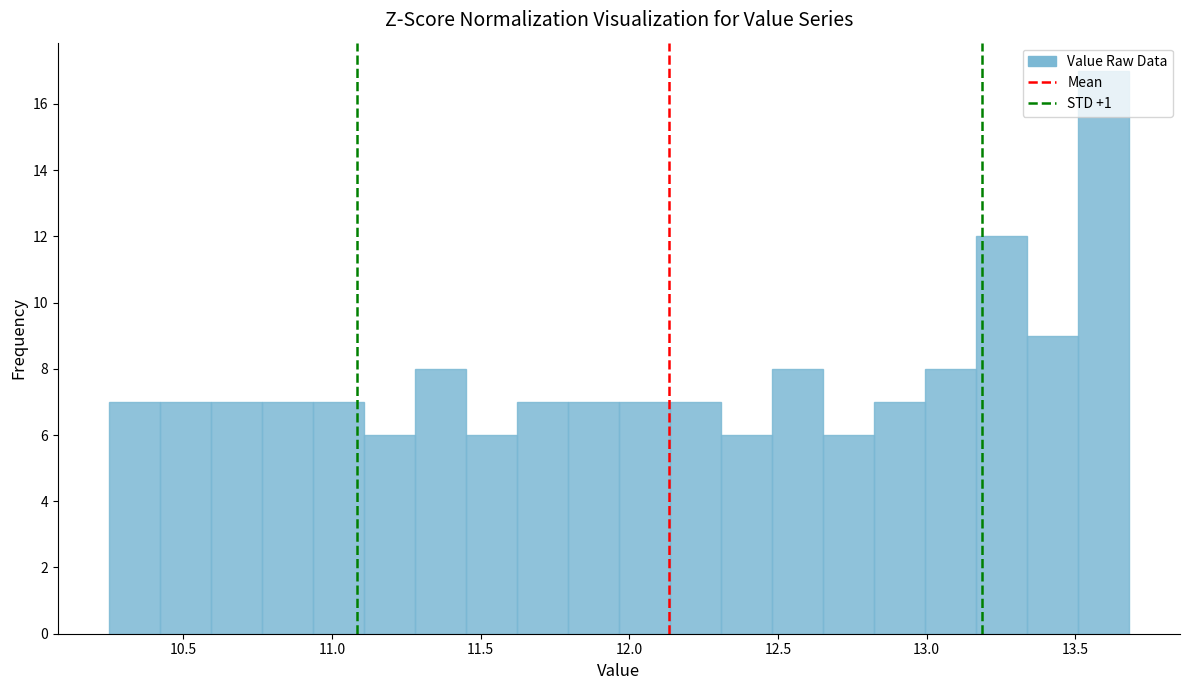

Read against the x-axis, roughly where is the centre of the tallest bar?

13.60